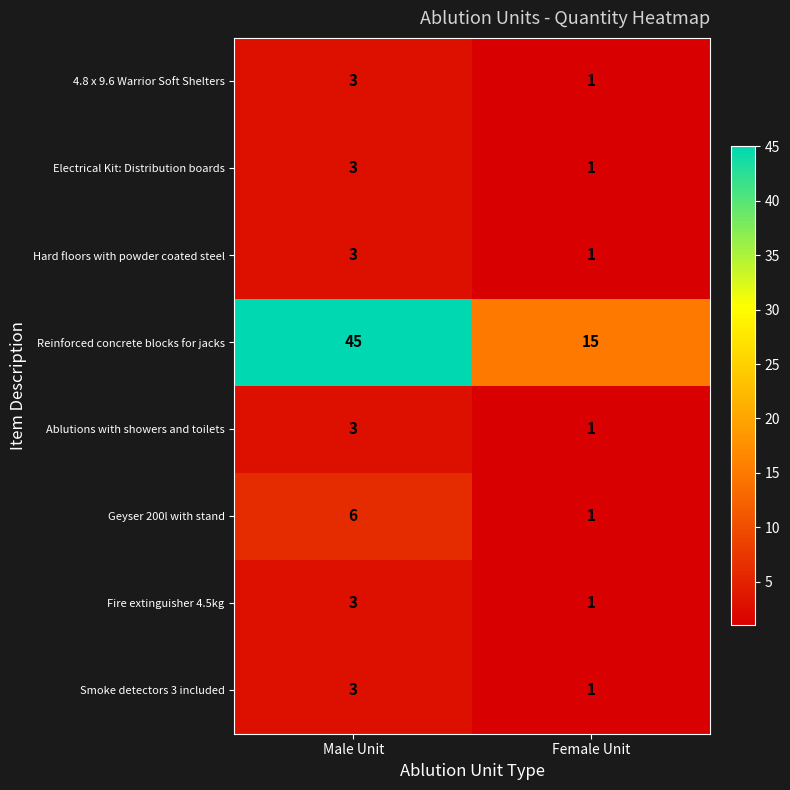

Count the number of categories in the chart.

2